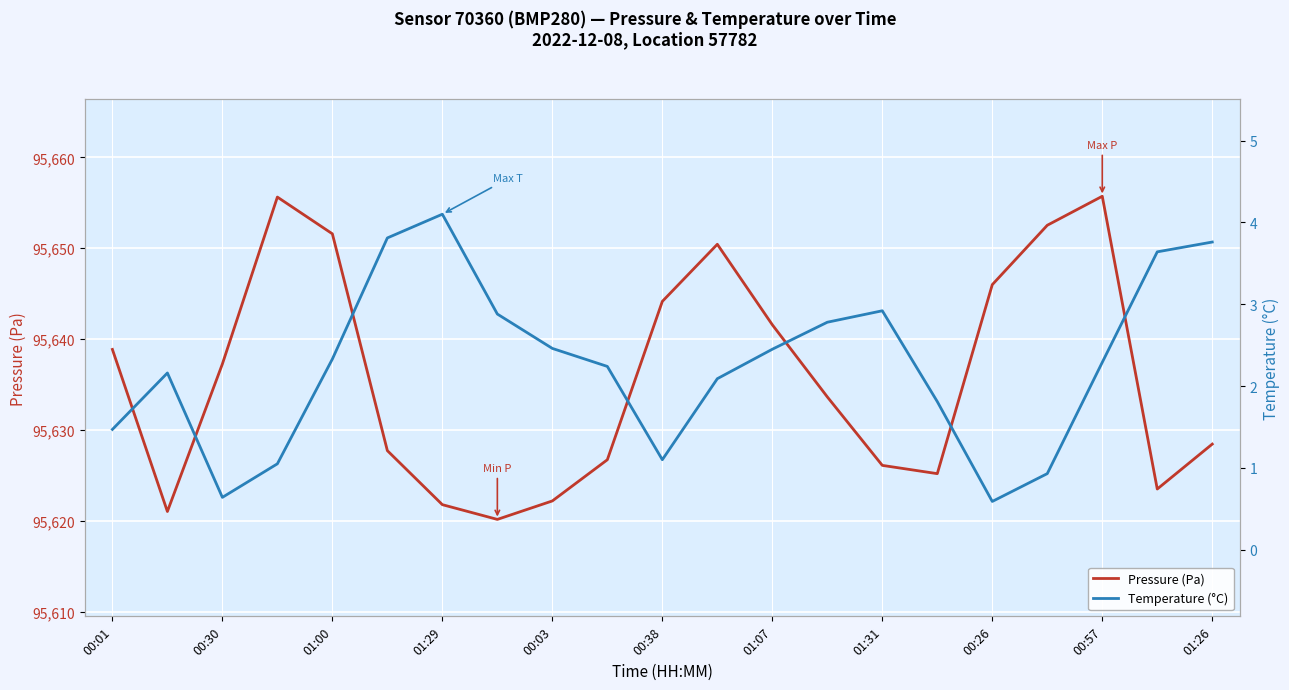

Is it true that Pressure (Pa) equals 130890.4 at 00:30?

False